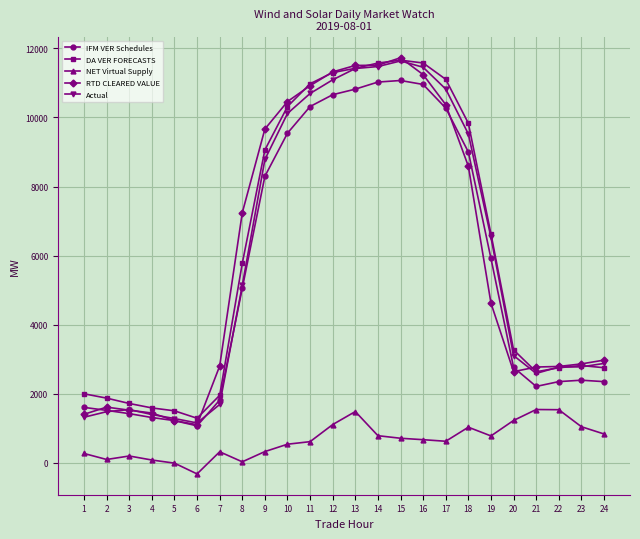

True or false: Actual and NET Virtual Supply intersect in this chart.

False